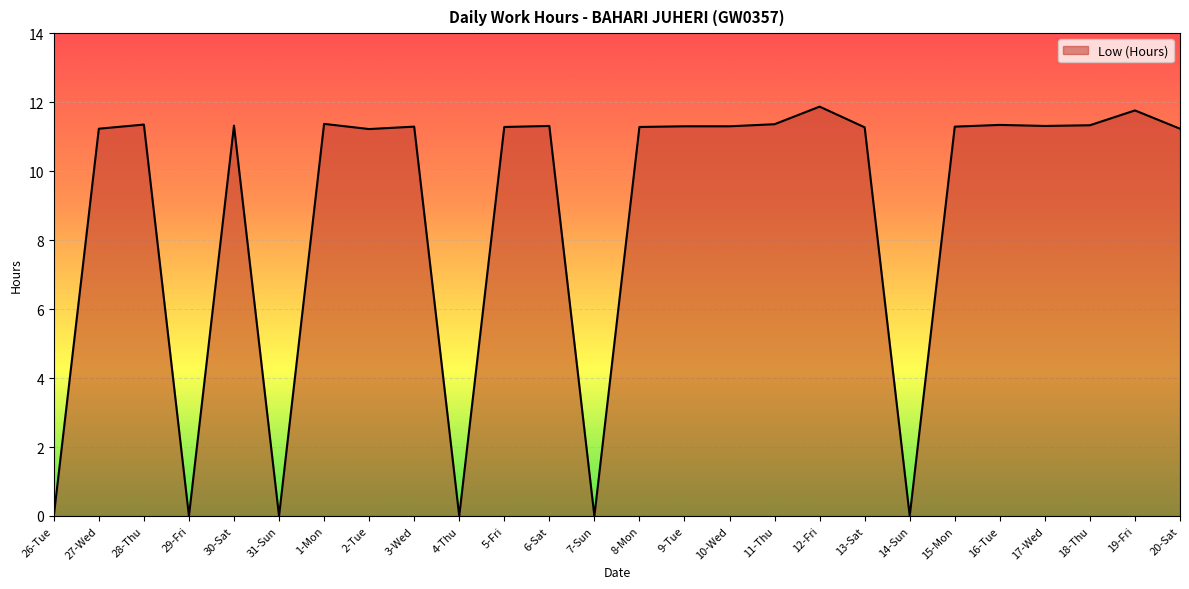

True or false: the data shows 11.2 at 2-Tue.

True